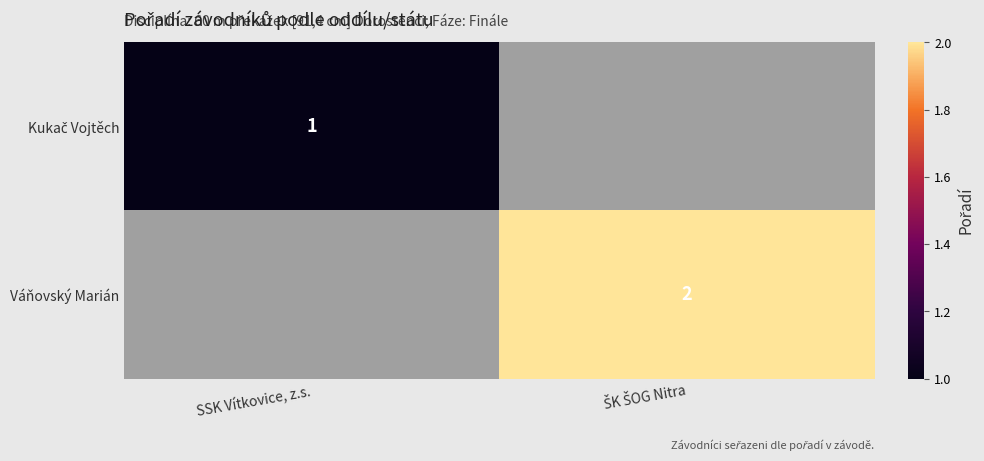

Is it true that Váňovský Marián equals 2.0 at ŠK ŠOG Nitra?

True